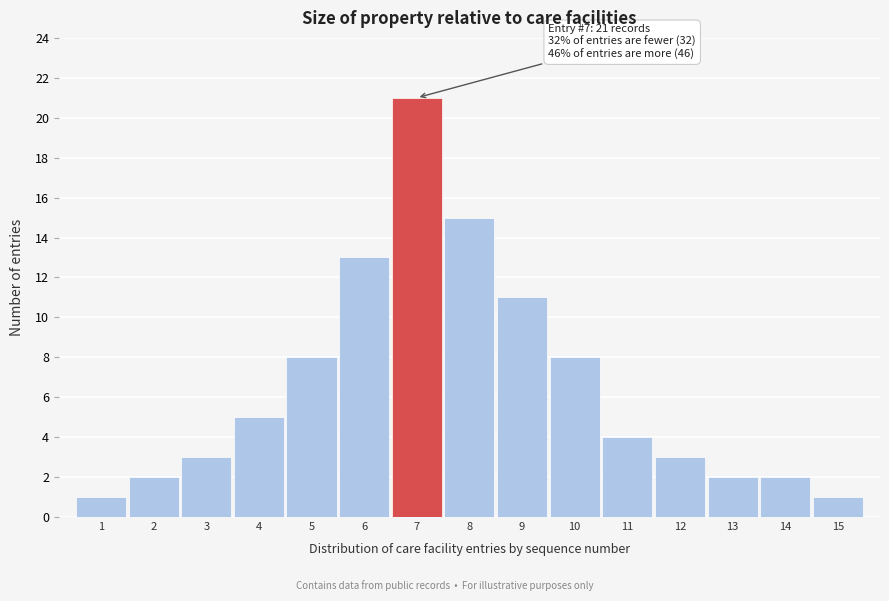

Reading left to right, what are all the values shown in this chart?

1	2	3	5	8	13	21	15	11	8	4	3	2	2	1